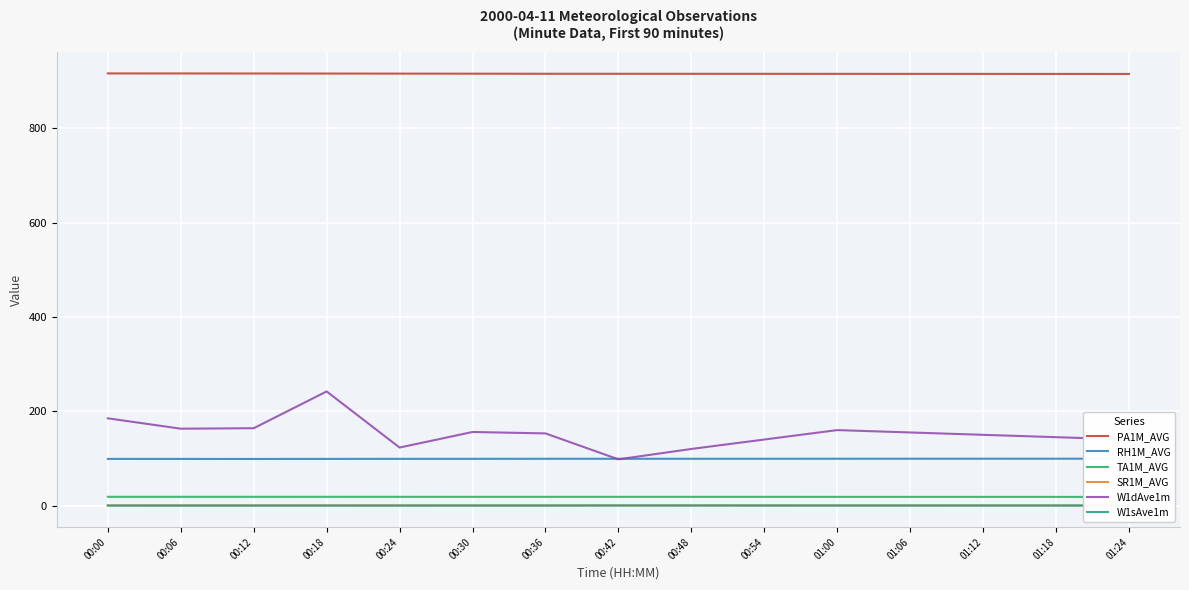

What is the value of the RH1M_AVG point at the 4th from the left?

98.9